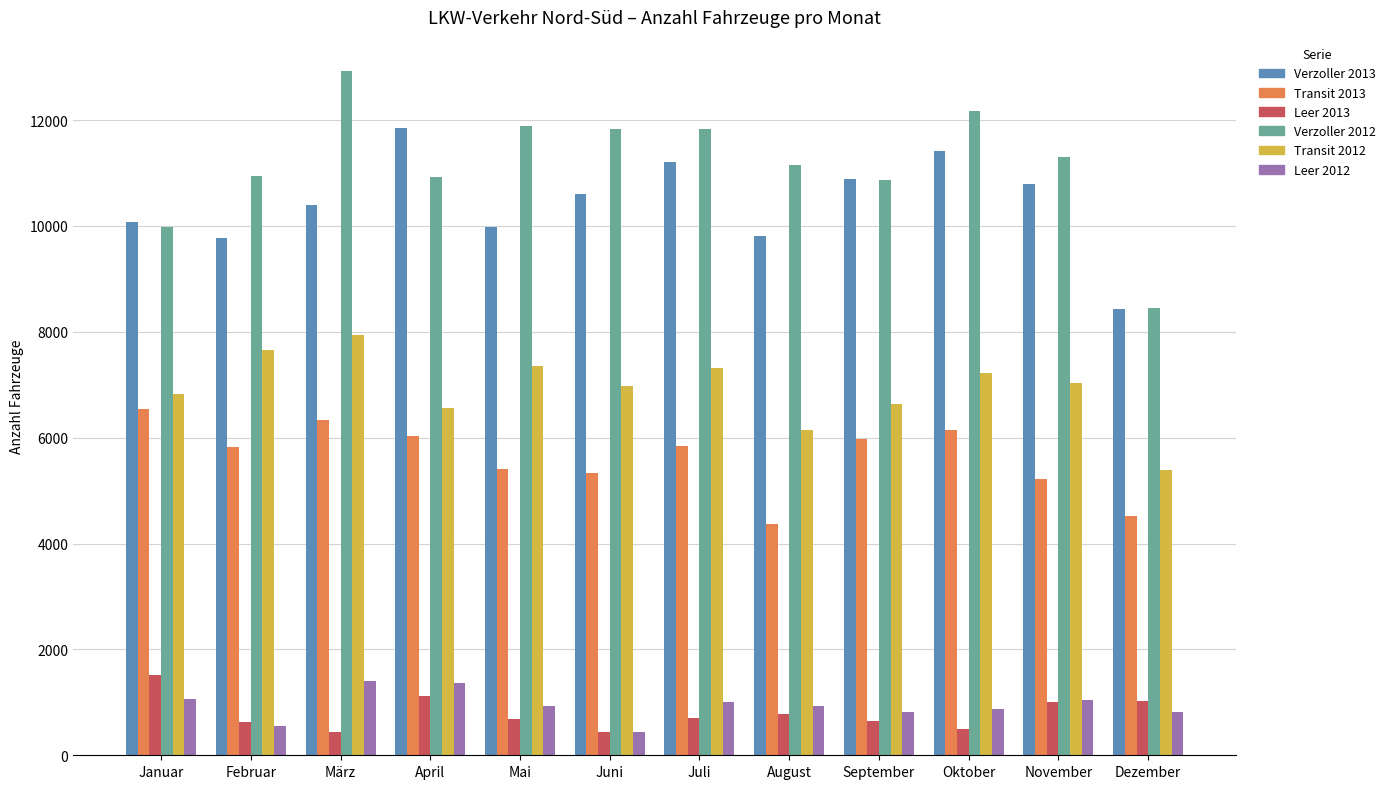

What is the sum of all Transit 2012 values?

83051